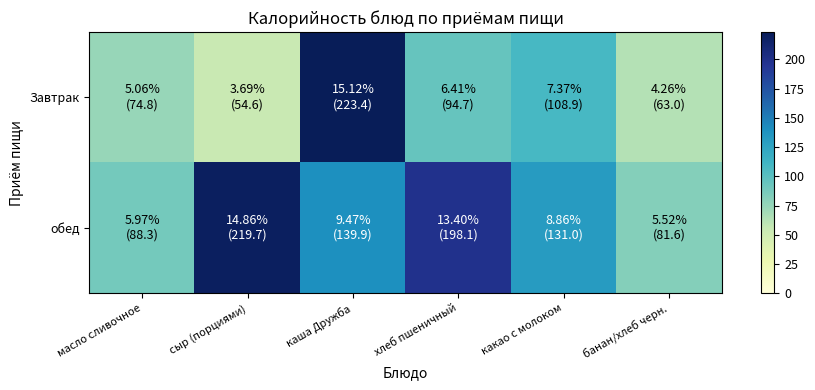

Which series has the largest total across all categories?

обед